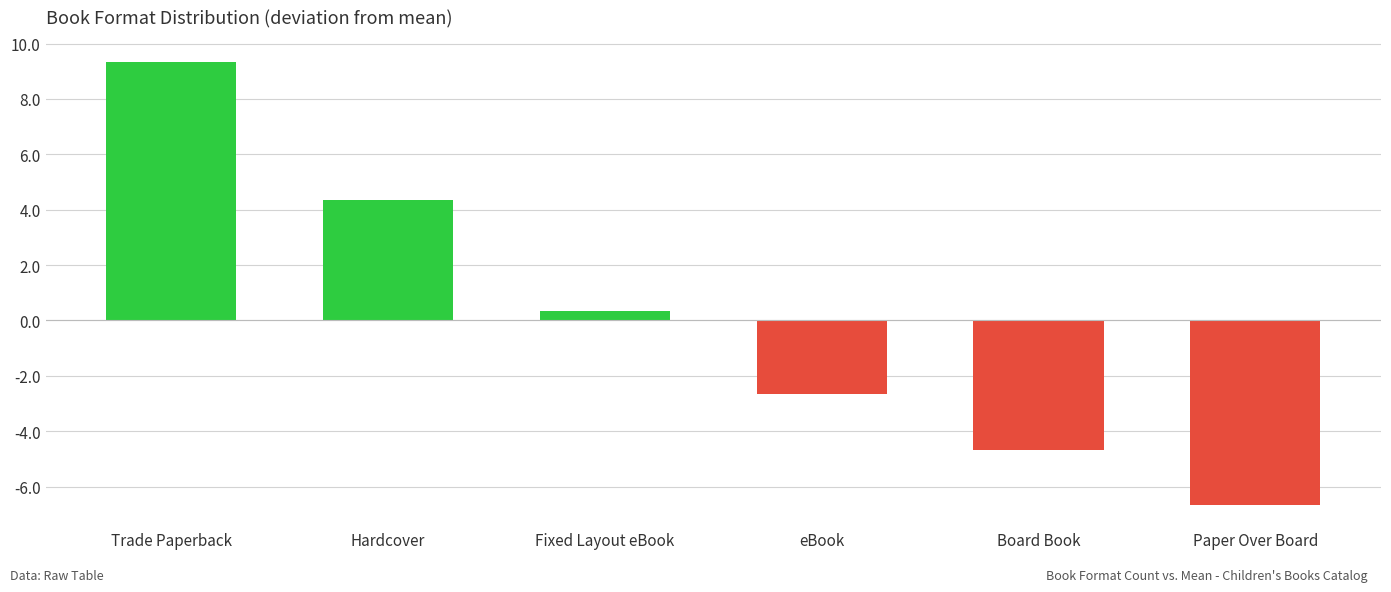

The value at Hardcover is 1.9. True or false?

False